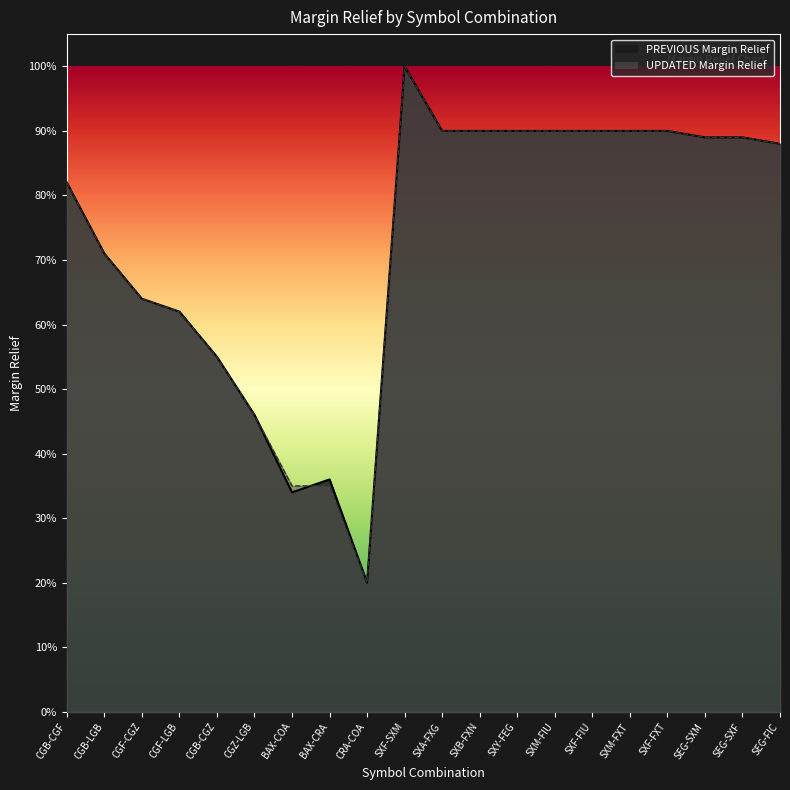

What are all the series names shown in the legend?

PREVIOUS Margin Relief, UPDATED Margin Relief